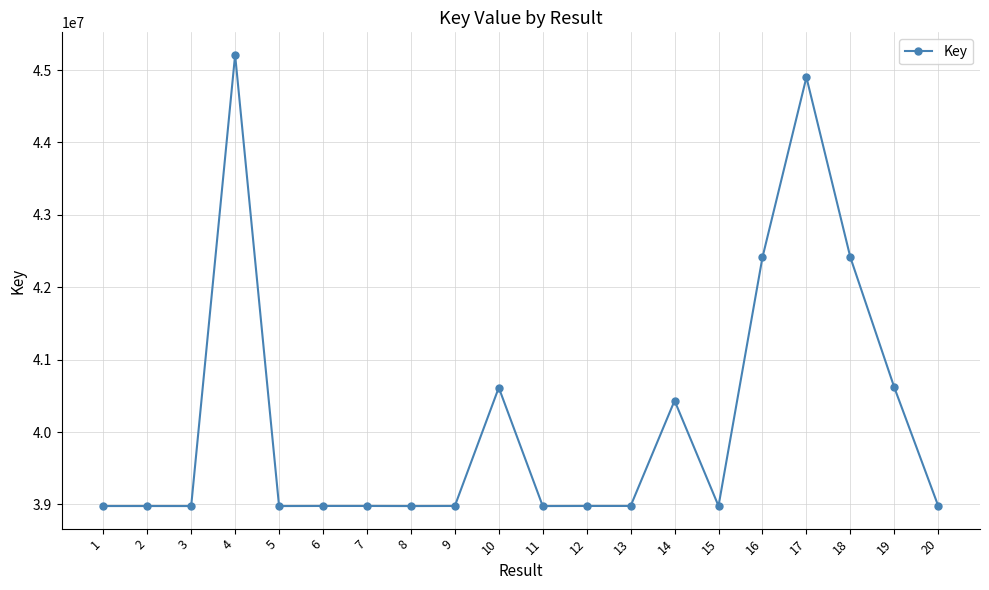

At which category does the chart reach its peak across all series?

4